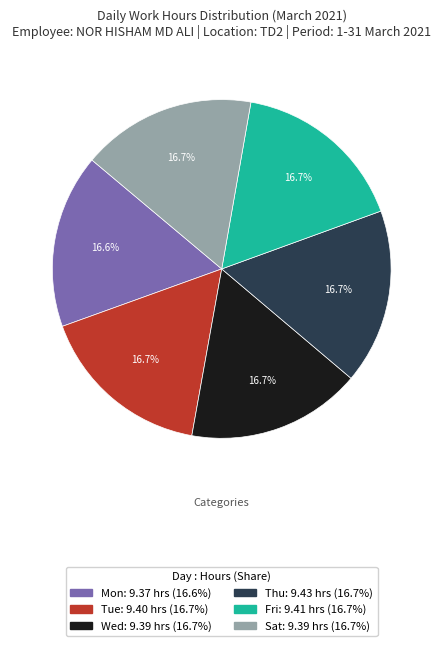

Is the sum of Tue and Fri greater than half?

No